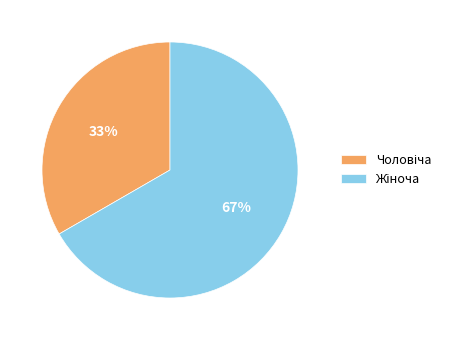

Does any single category account for the majority?

Yes